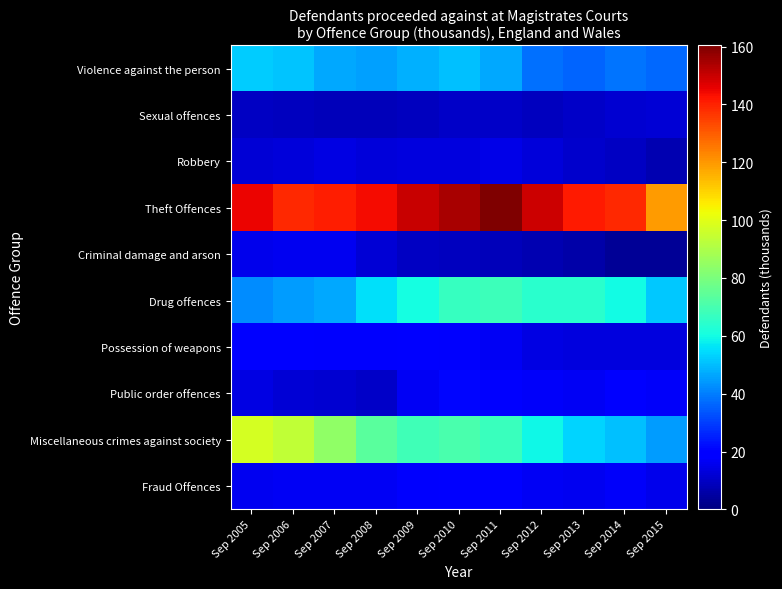

What is the maximum value shown in the chart?

160.4